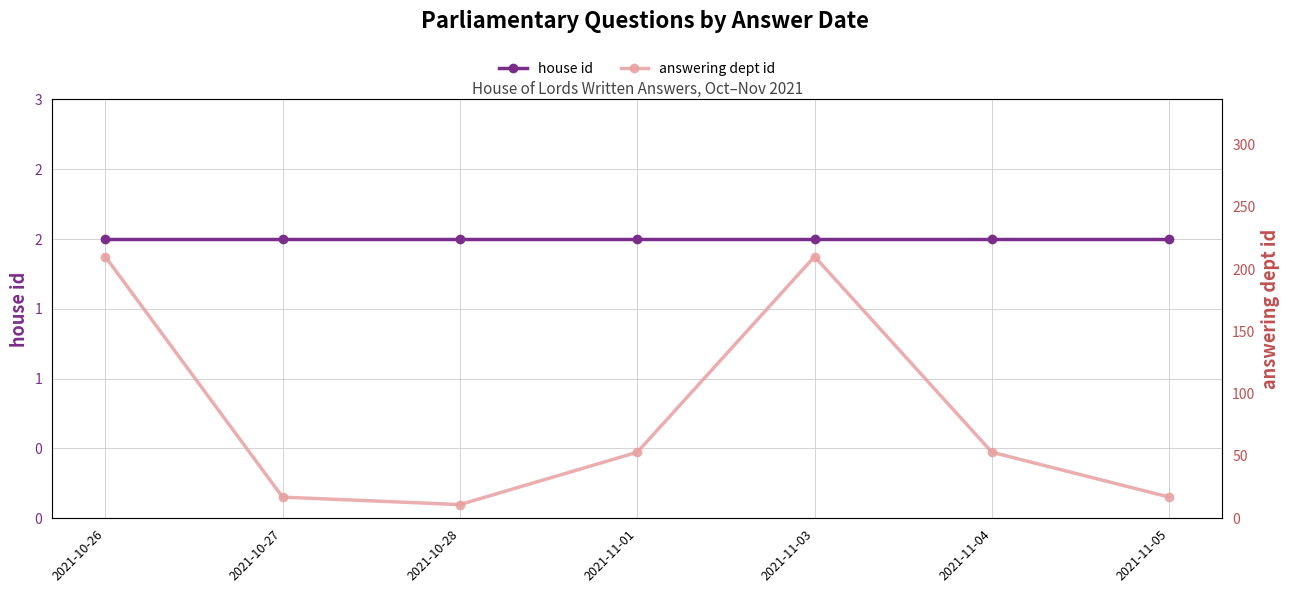

At 2021-10-28, list the series in order from largest to smallest.

answering dept id, house id